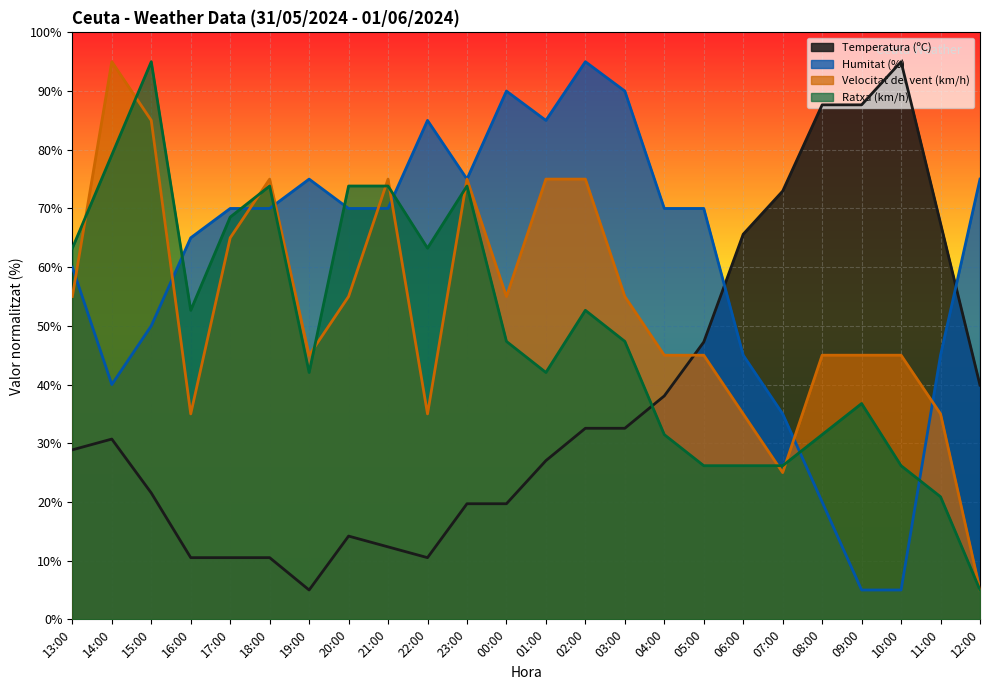

Between 16:00 and 23:00, which series saw the biggest shift?

Velocitat del vent (km/h)